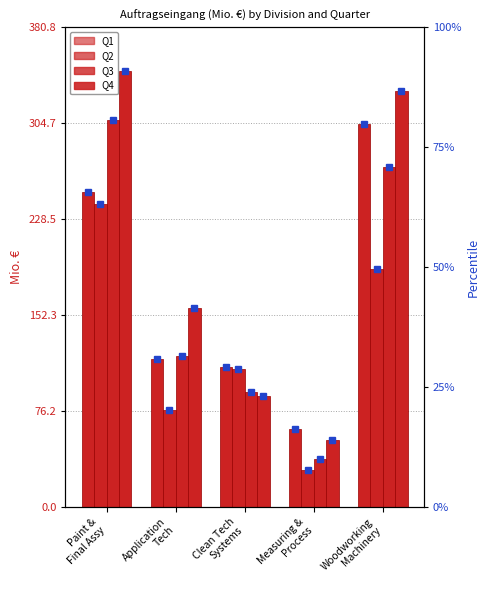

Which has a higher value, Measuring &
Process or Paint &
Final Assy?

Paint &
Final Assy